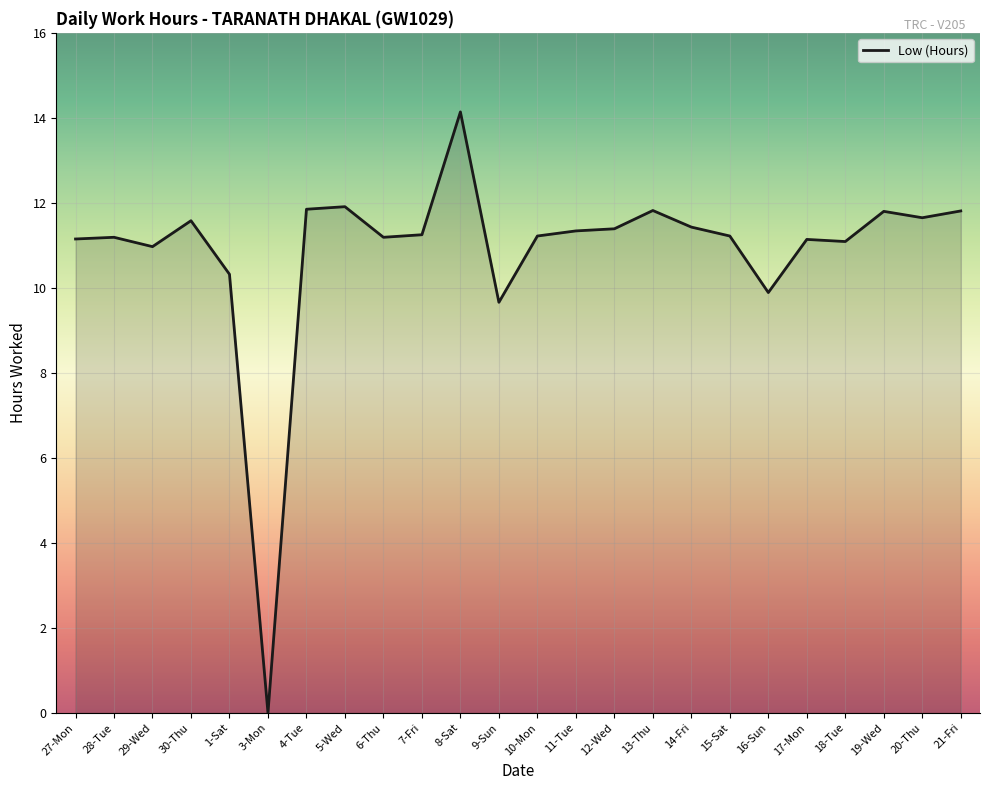

Where is the data nearest to the value 7?

9-Sun